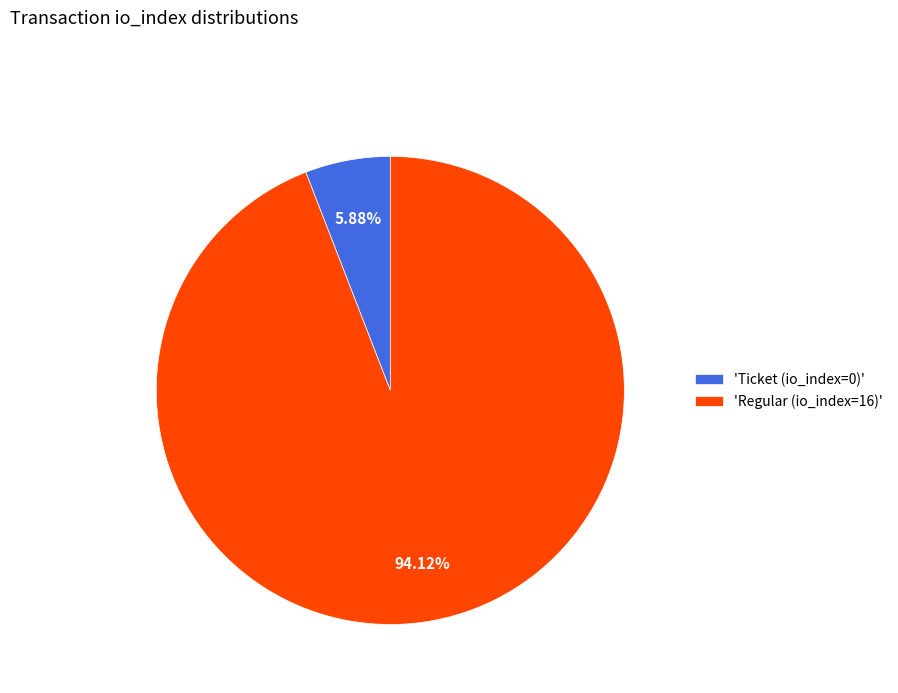

Combined, do 'Ticket (io_index=0)' and 'Regular (io_index=16)' account for over 50%?

Yes